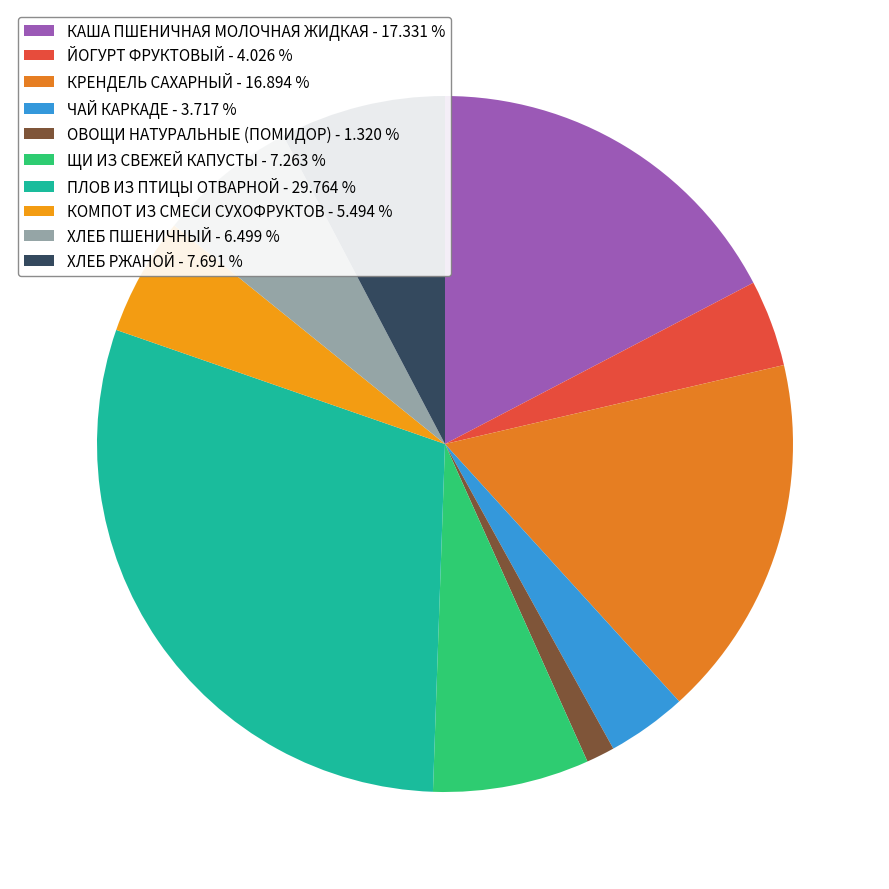

Rank the categories by value from lowest to highest.

ОВОЩИ НАТУРАЛЬНЫЕ (ПОМИДОР), ЧАЙ КАРКАДЕ, ЙОГУРТ ФРУКТОВЫЙ, КОМПОТ ИЗ СМЕСИ СУХОФРУКТОВ, ХЛЕБ ПШЕНИЧНЫЙ, ЩИ ИЗ СВЕЖЕЙ КАПУСТЫ, ХЛЕБ РЖАНОЙ, КРЕНДЕЛЬ САХАРНЫЙ, КАША ПШЕНИЧНАЯ МОЛОЧНАЯ ЖИДКАЯ, ПЛОВ ИЗ ПТИЦЫ ОТВАРНОЙ